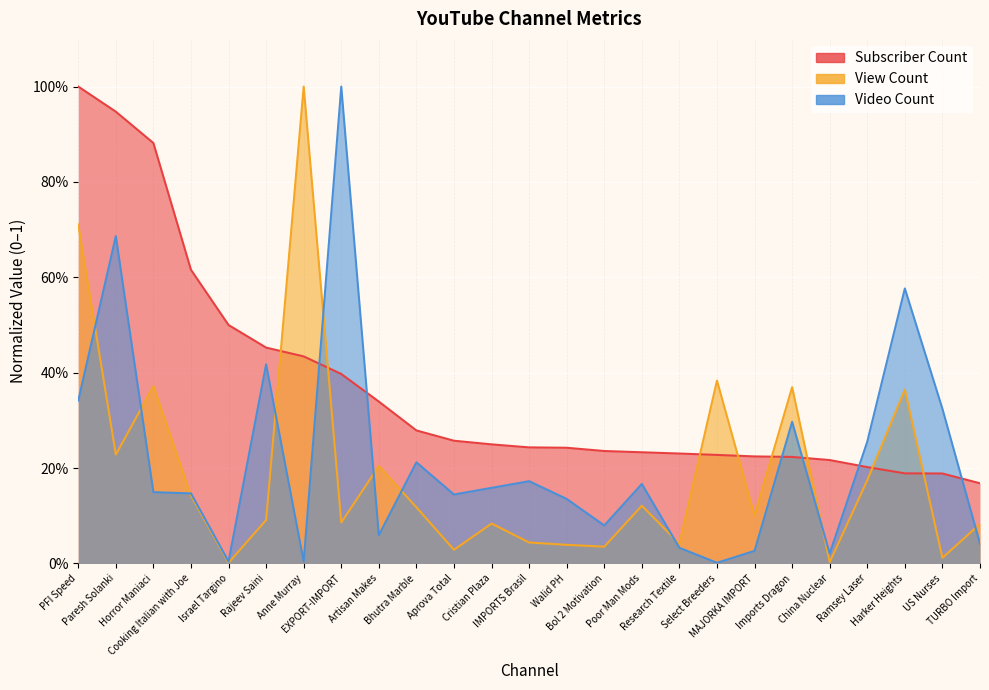

What is the difference between the View Count values at Ramsey Laser and Bhutra Marble?

0.1